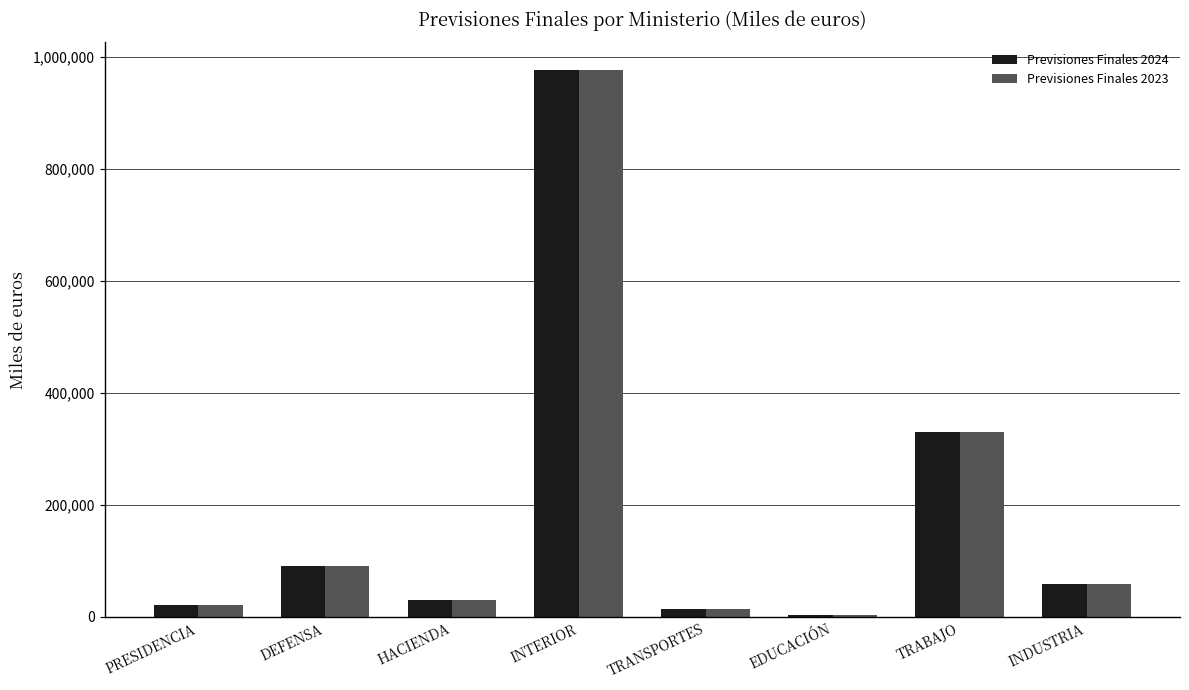

The value of Previsiones Finales 2024 at TRABAJO is 567433. True or false?

False